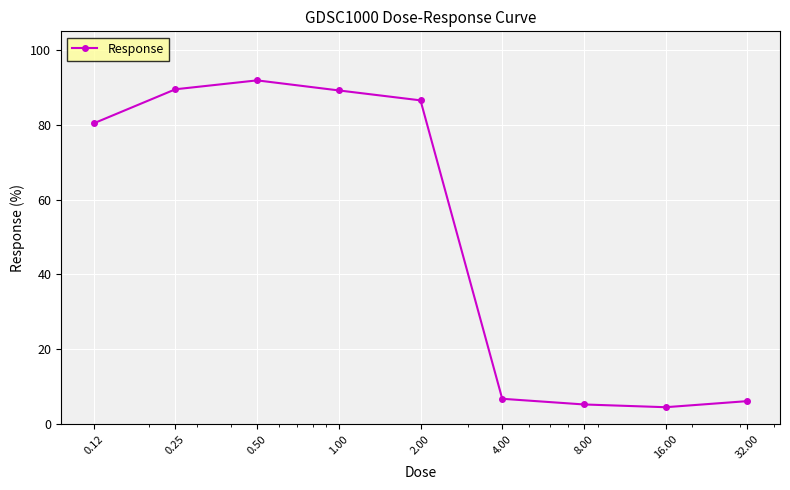

How many data points are less than 80?

4